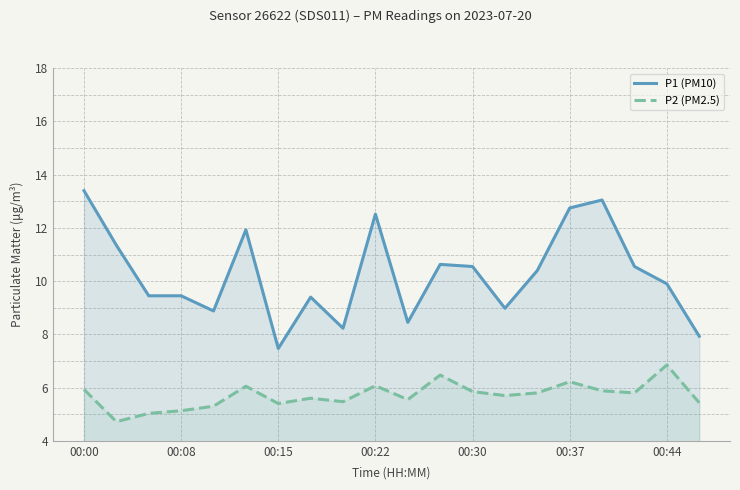

True or false: P2 (PM2.5) and P1 (PM10) intersect in this chart.

False